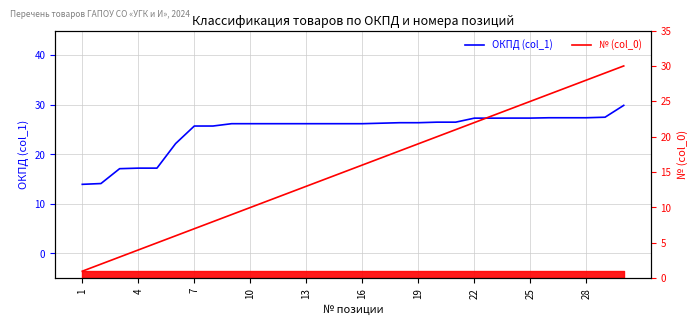

The value of ОКПД (col_1) at 1 is 24.5. True or false?

False